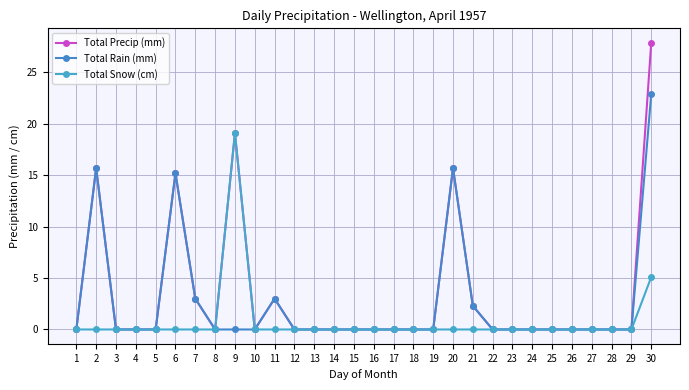

Count the number of categories in the chart.

30